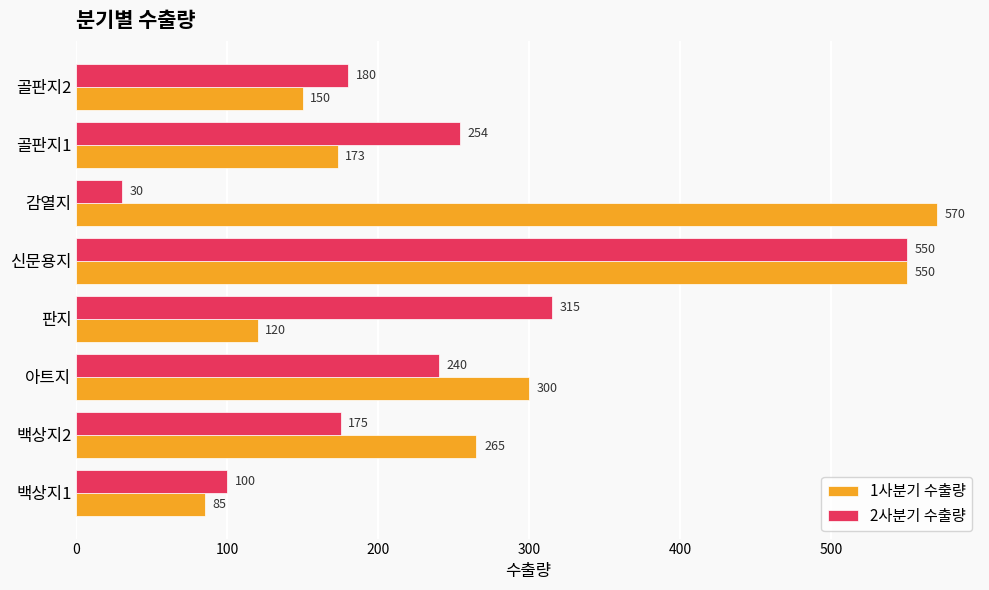

Rank the series by their maximum value, from highest to lowest.

1사분기 수출량, 2사분기 수출량